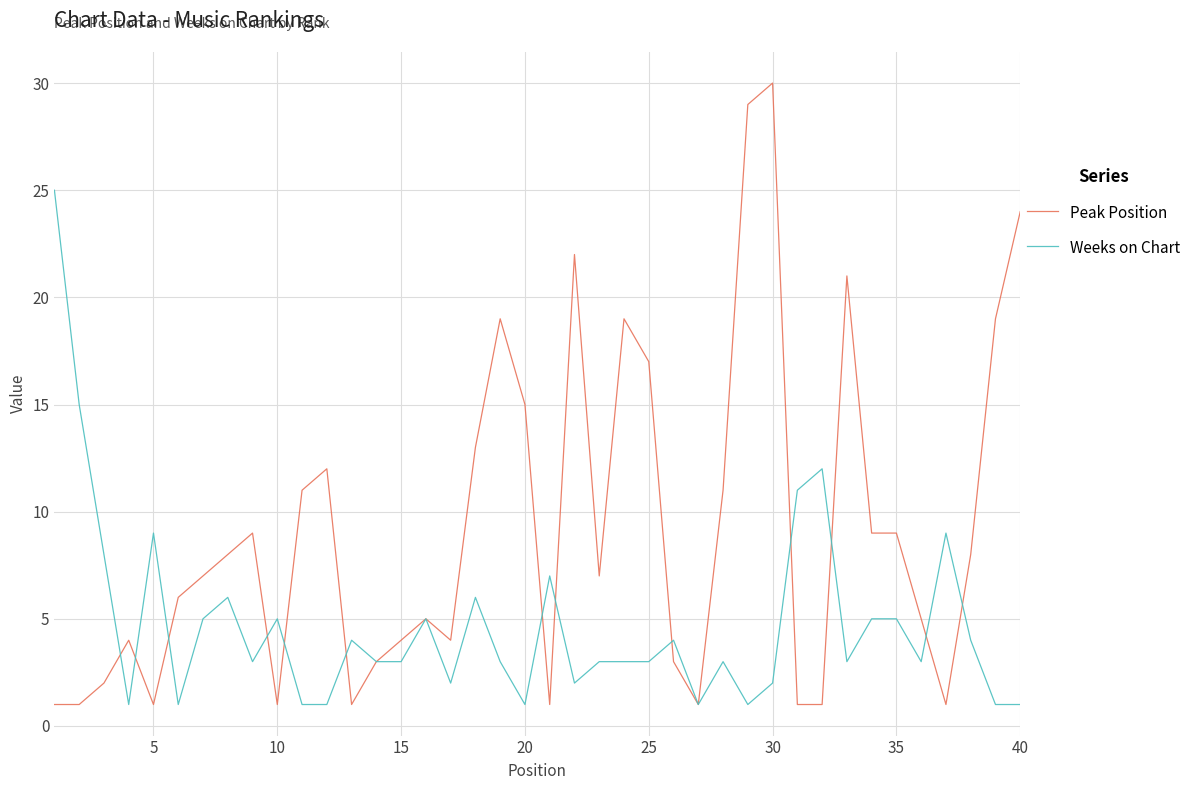

What is the average value of the Peak Position series?

9